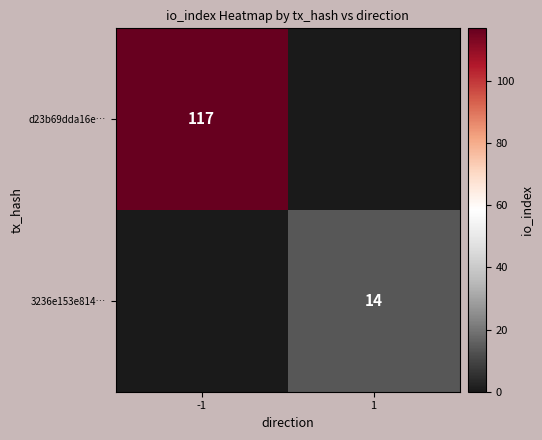

Is it true that d23b69dda16e… equals 173 at -1?

False